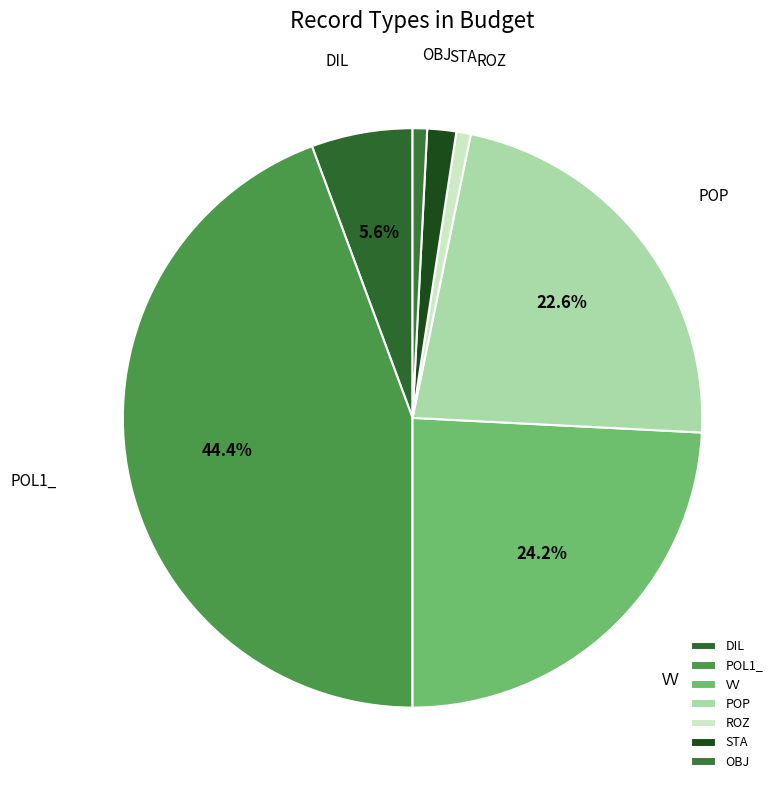

To the nearest percent, what portion does STA represent?

2%